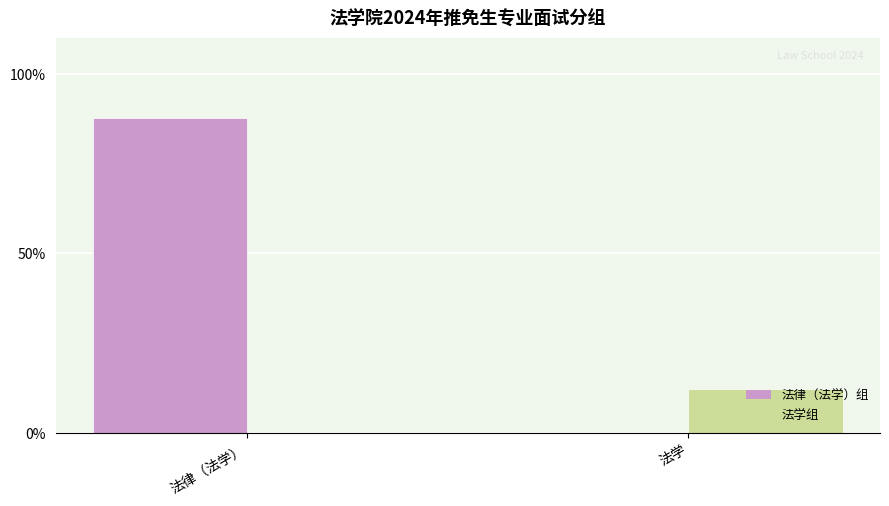

What is the sum of the 法学组 values at 法学 and 法律（法学）?

12.2